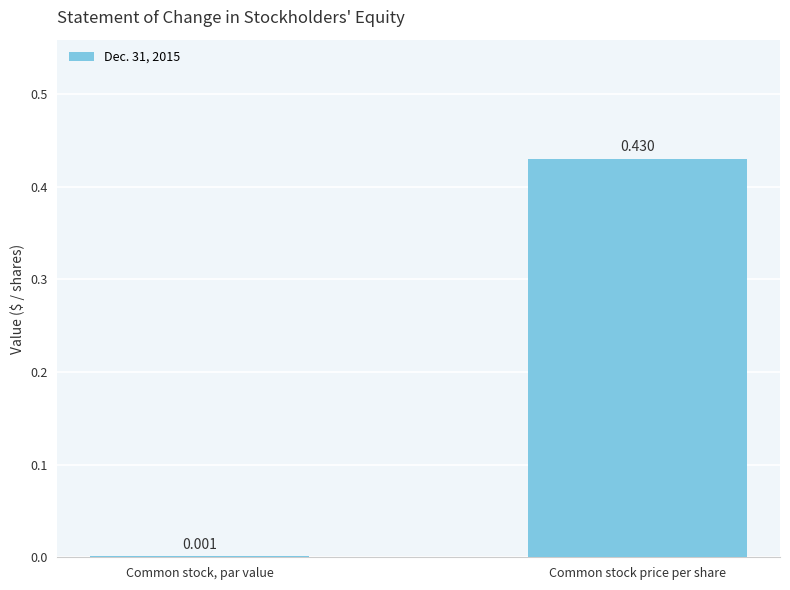

Which category has the highest value across all series?

Common stock price per share